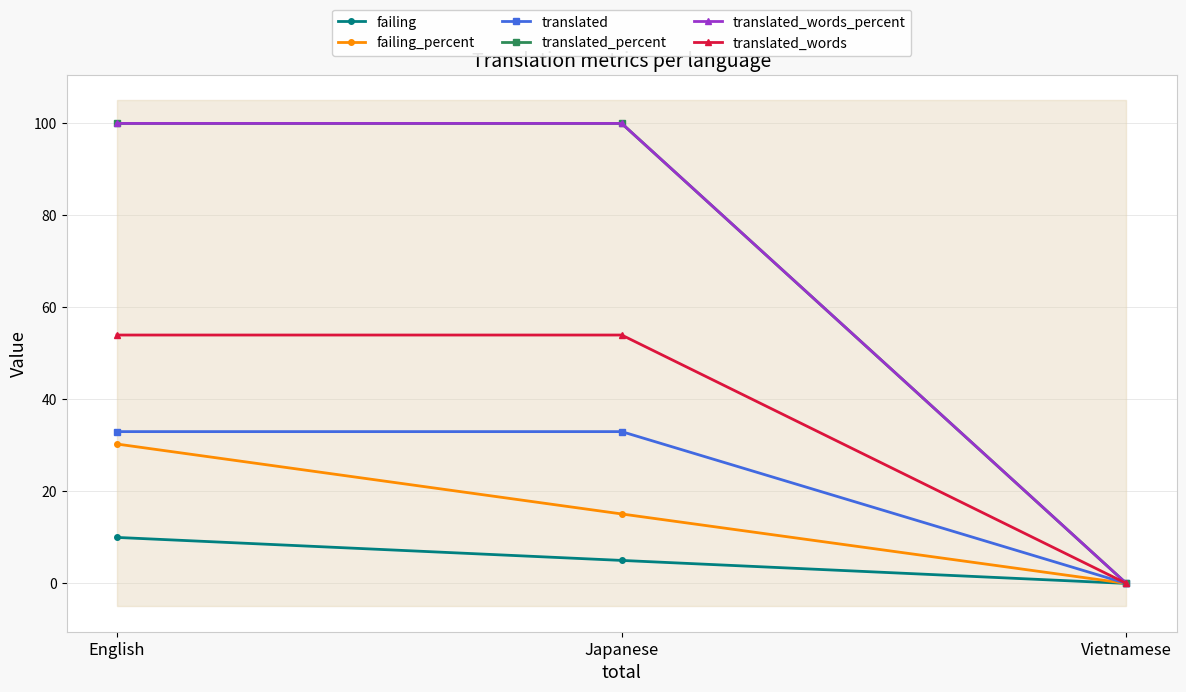

How many values in failing are above zero?

2